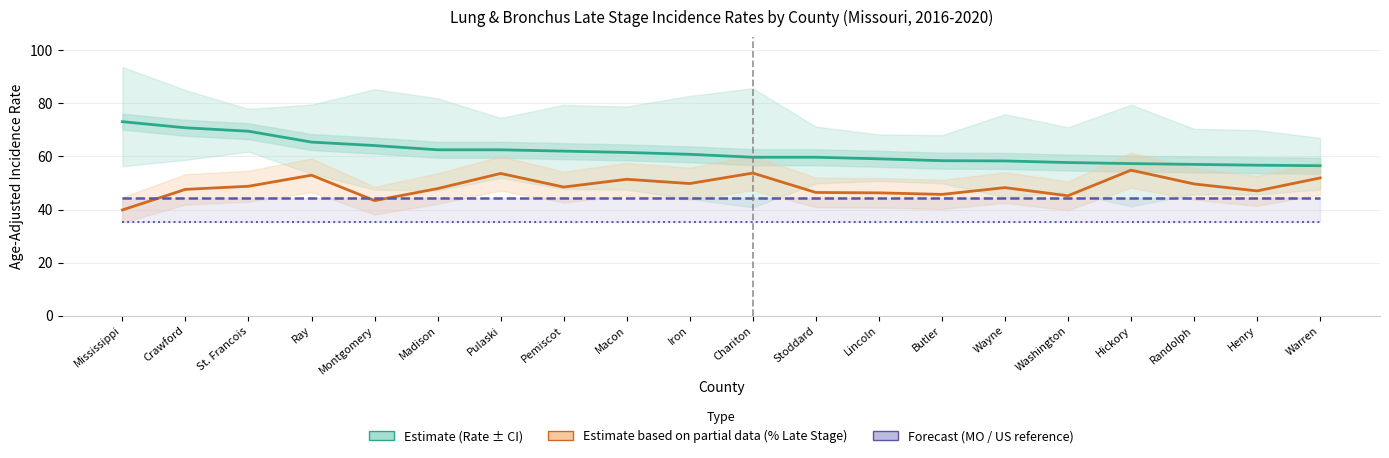

True or false: Missouri Rate (44.4) and US Rate (35.3) intersect in this chart.

False